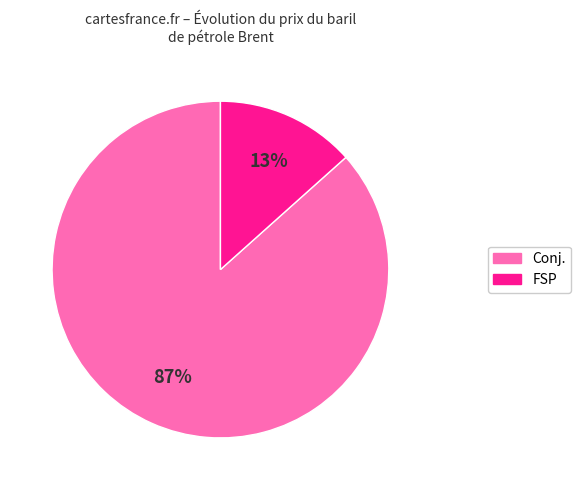

Does any single category account for the majority?

Yes